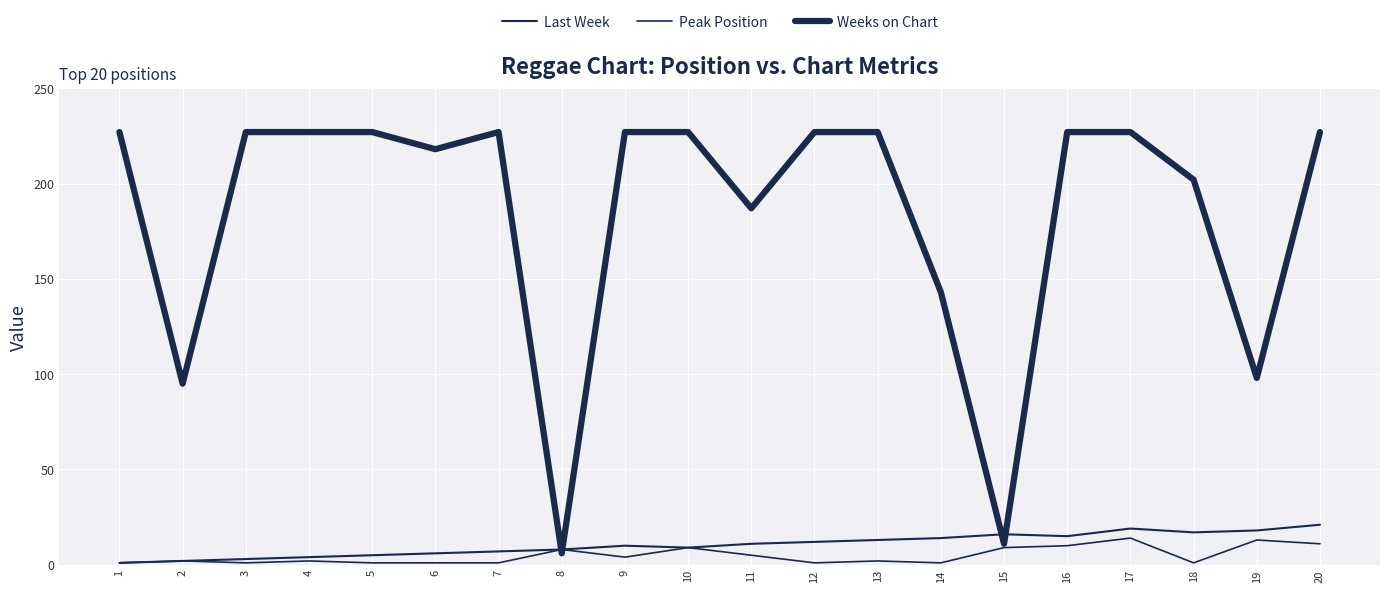

How many lines are shown in the chart?

3